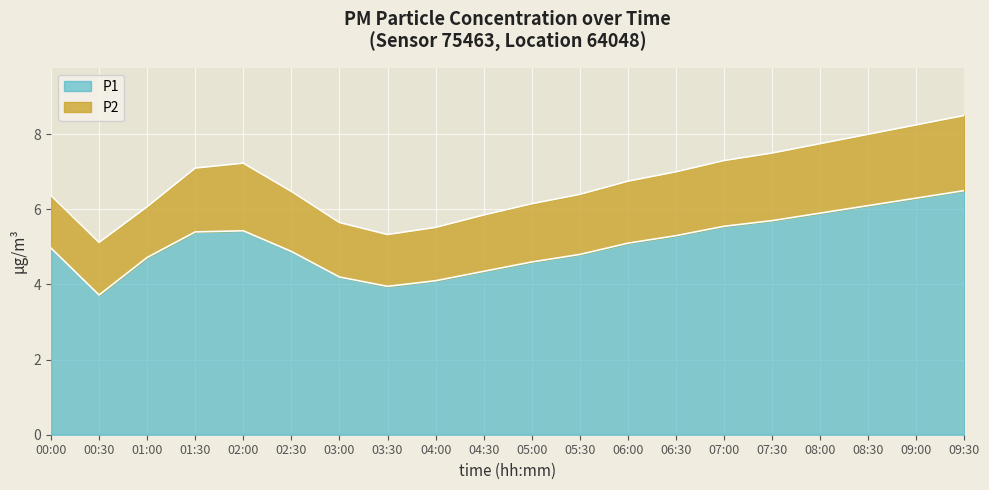

What is the value of the 3rd point from the left?

4.7